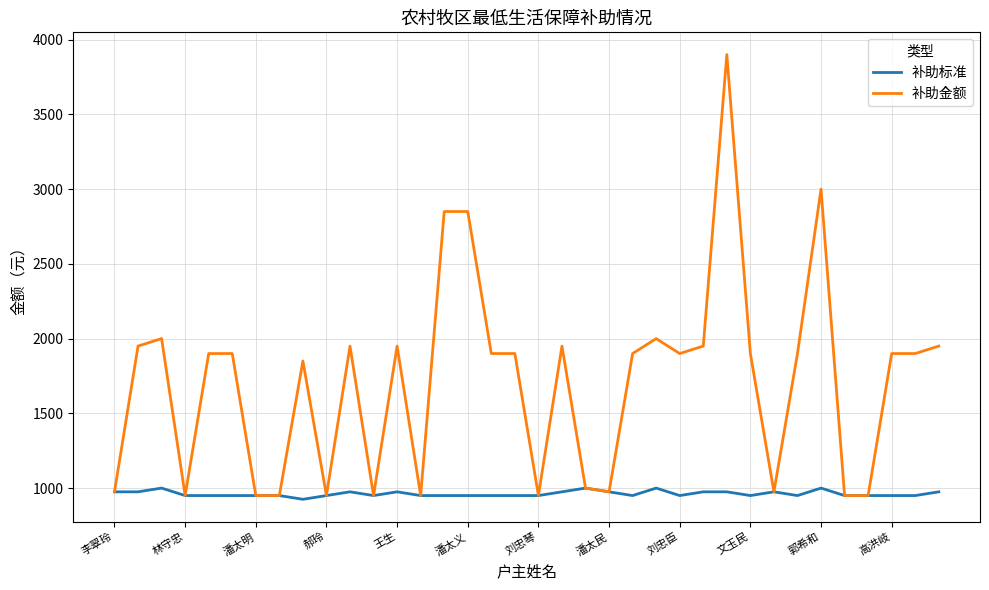

Which series has the largest total across all categories?

补助金额